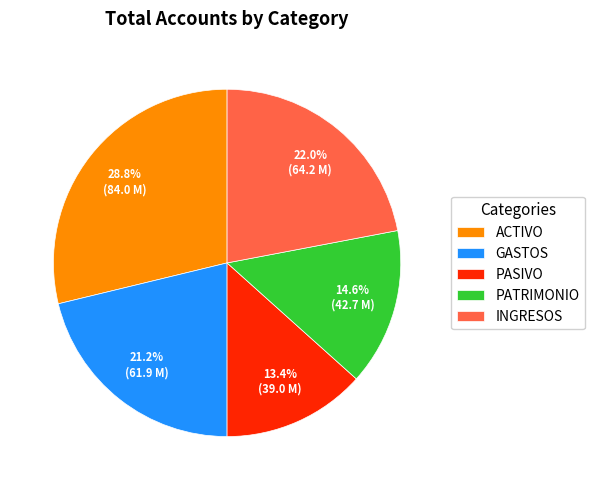

What percentage do PASIVO and INGRESOS together represent?

35.4%